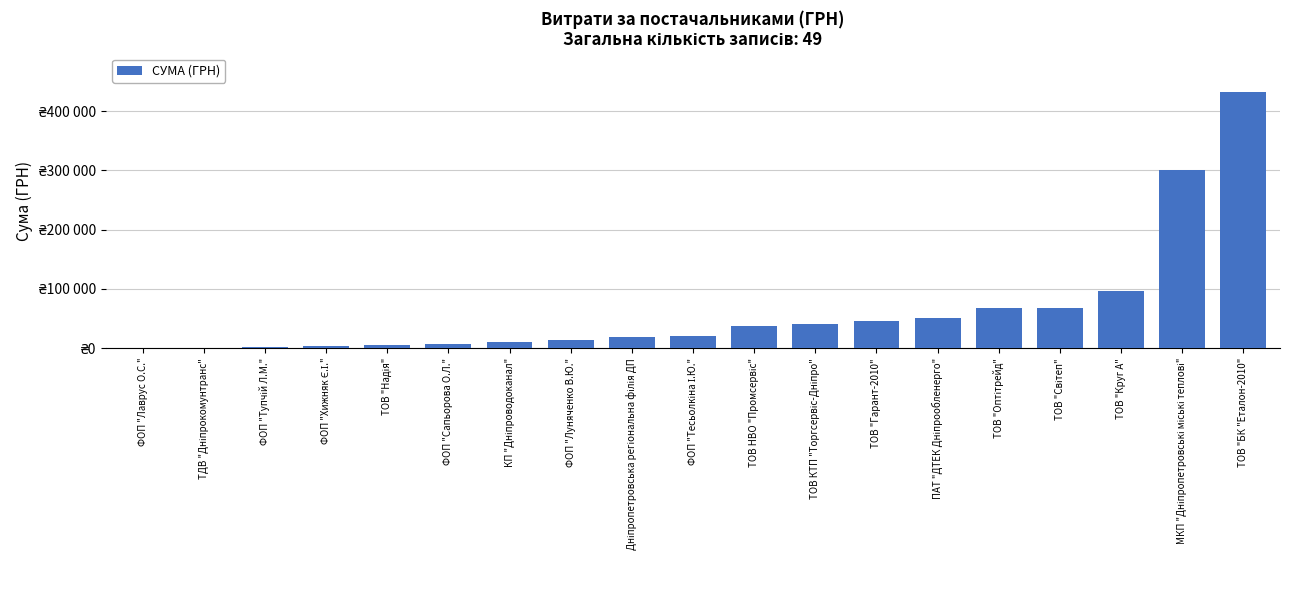

Which category has the highest value across all series?

ТОВ "БК "Еталон-2010"